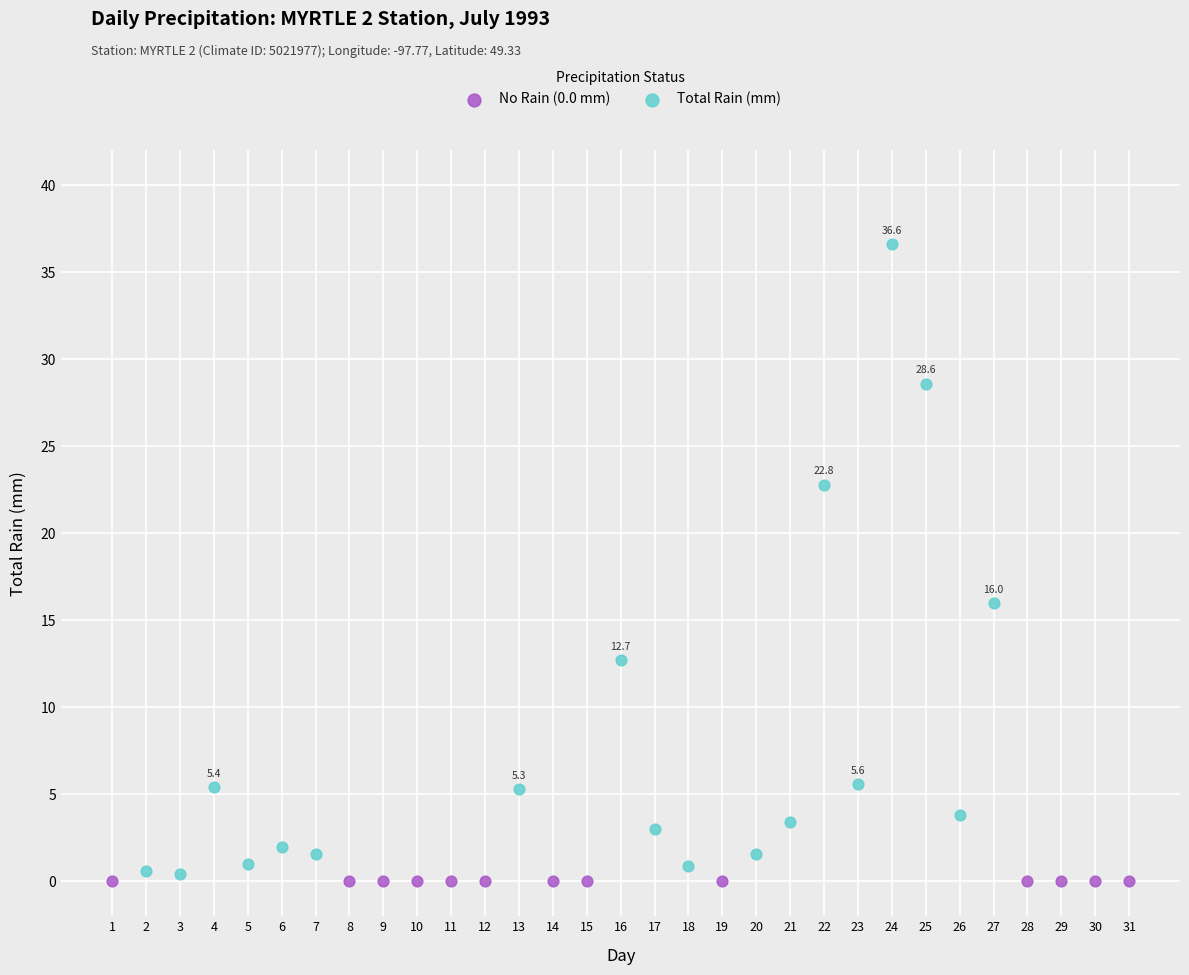

Which series reaches the maximum Y coordinate?

Total Rain (mm)